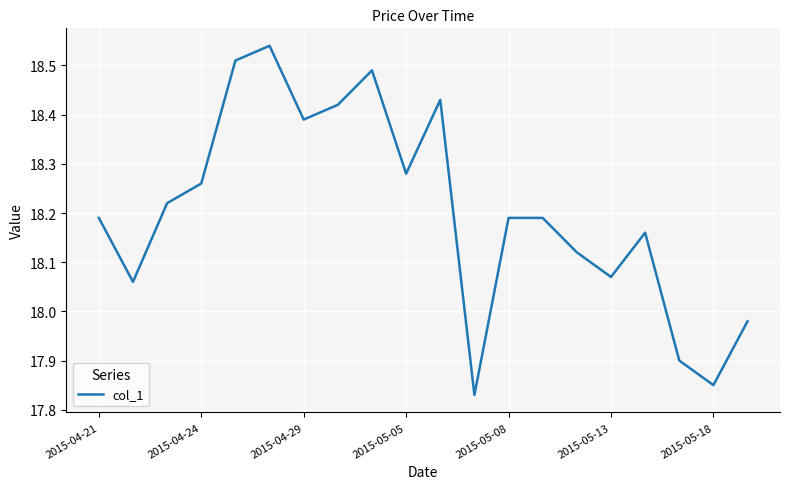

Does the chart display data point markers on the line(s)?

No